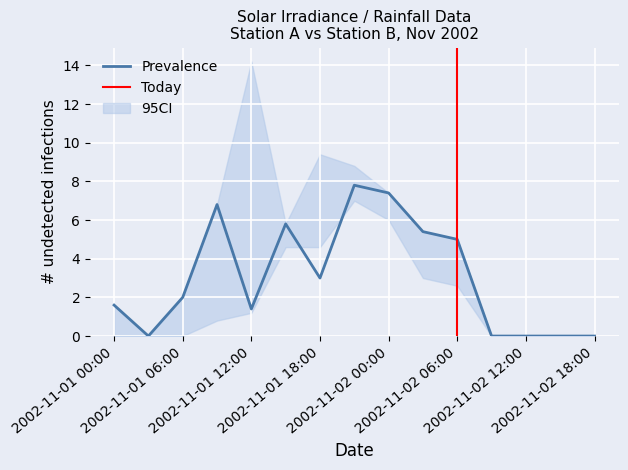

Rank the categories by CI_upper value from lowest to highest.

2002/11/1 3:00, 2002/11/2 9:00, 2002/11/2 12:00, 2002/11/2 15:00, 2002/11/2 18:00, 2002/11/1 0:00, 2002/11/1 6:00, 2002/11/2 6:00, 2002/11/2 3:00, 2002/11/1 15:00, 2002/11/1 9:00, 2002/11/2 0:00, 2002/11/1 21:00, 2002/11/1 18:00, 2002/11/1 12:00